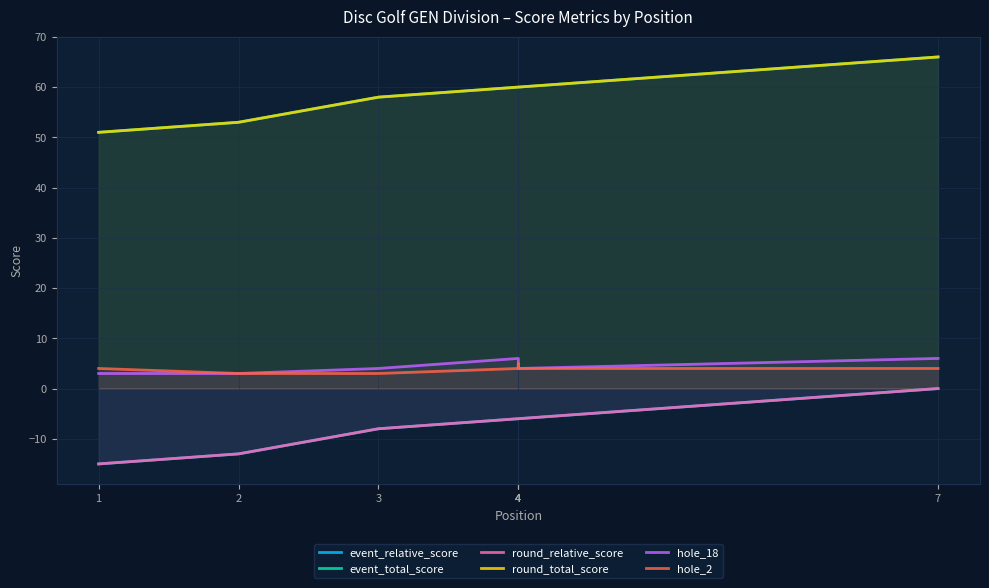

Rank the series at 1 from lowest to highest value.

event_relative_score, round_relative_score, hole_18, hole_2, event_total_score, round_total_score